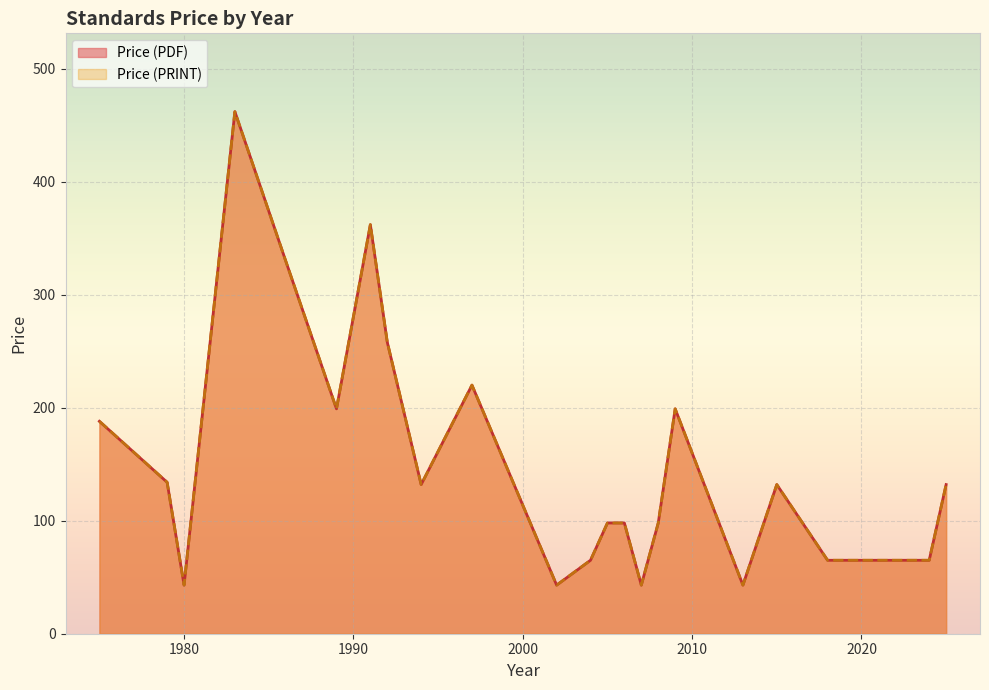

Between 1991 and 2018, which series saw the biggest shift?

Price (PDF)